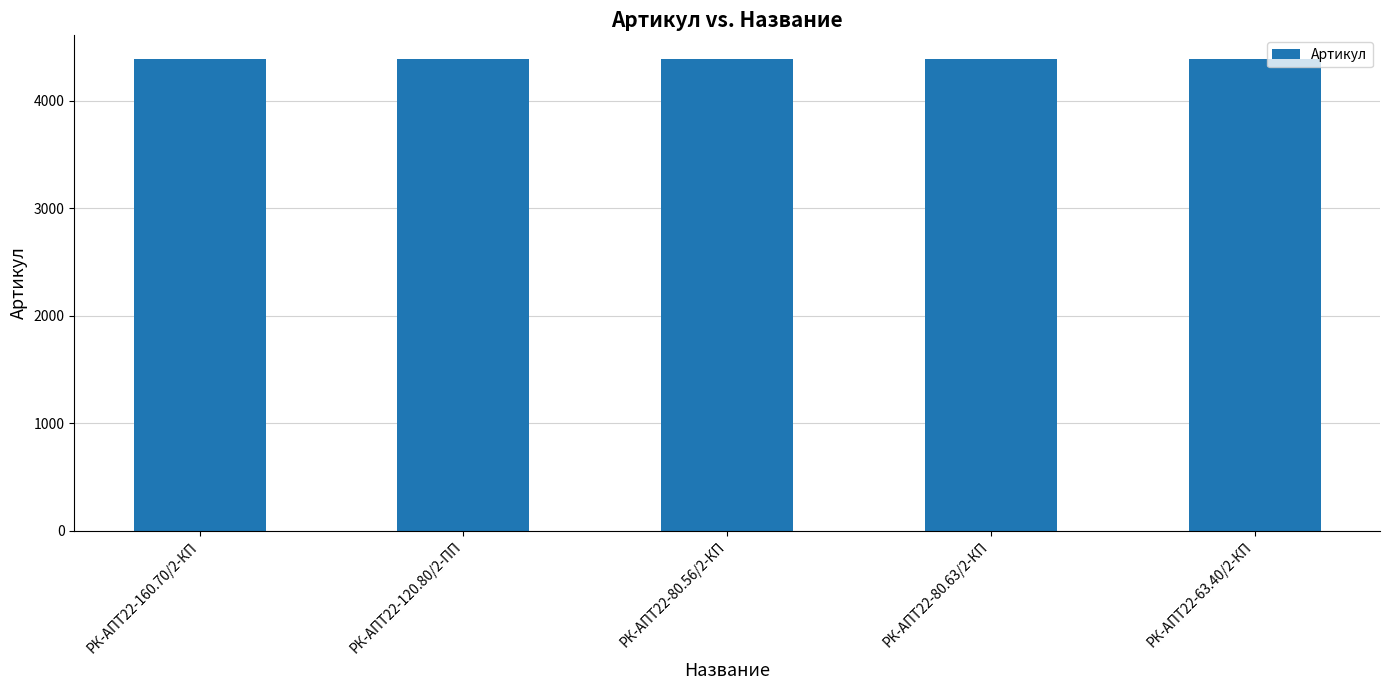

What is the label of the 3rd bar from the left?

РК-АПТ22-80.56/2-КП